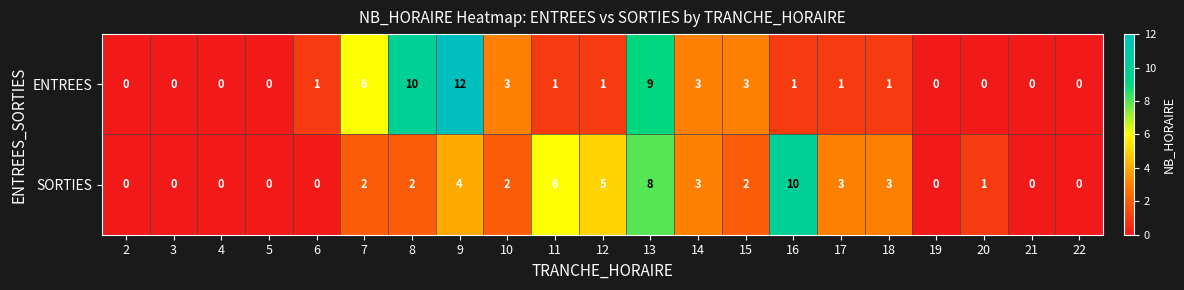

Which label corresponds to the largest value in the chart?

9